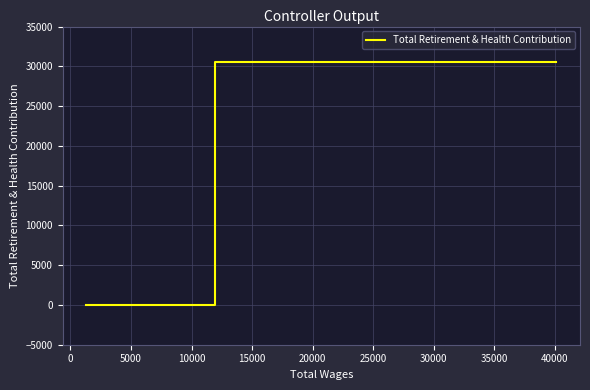

True or false: there are more than 2 points higher than both neighbors.

False